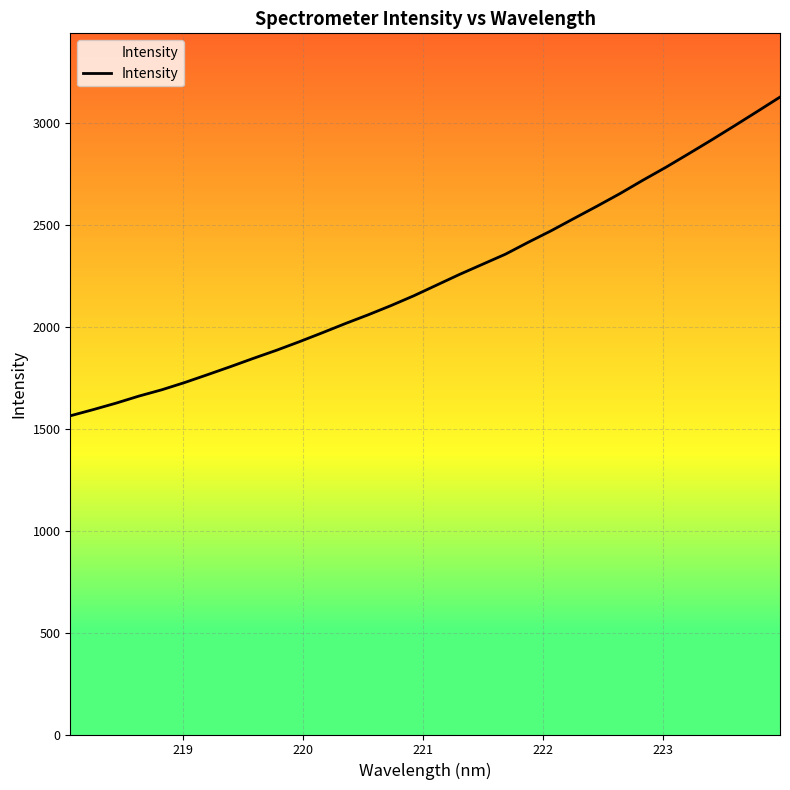

What is the greatest value displayed?

3128.9